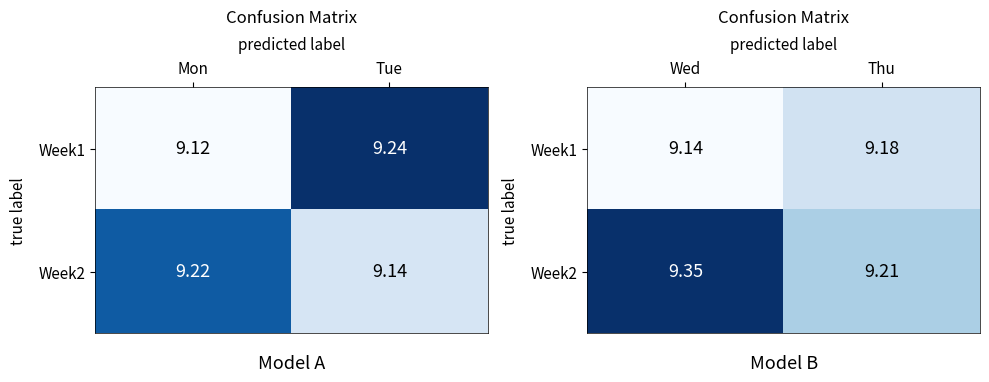

What is the difference between the Week2 values at Wed and Thu?

0.1